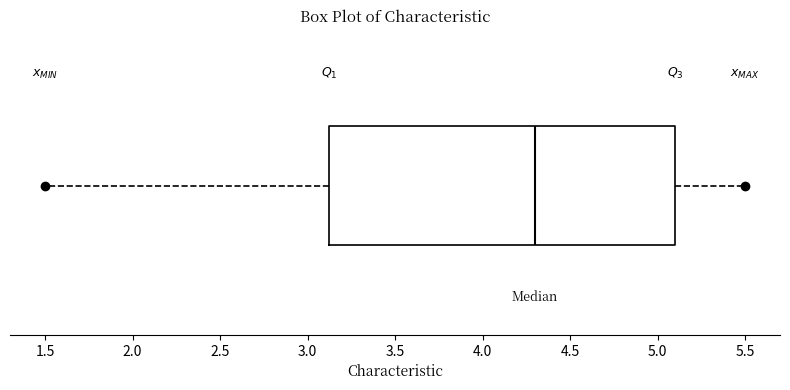

Where does the left whisker of the box end on the x-axis? The values are not printed on the chart, so give them approximately, as read against the axis.

1.50